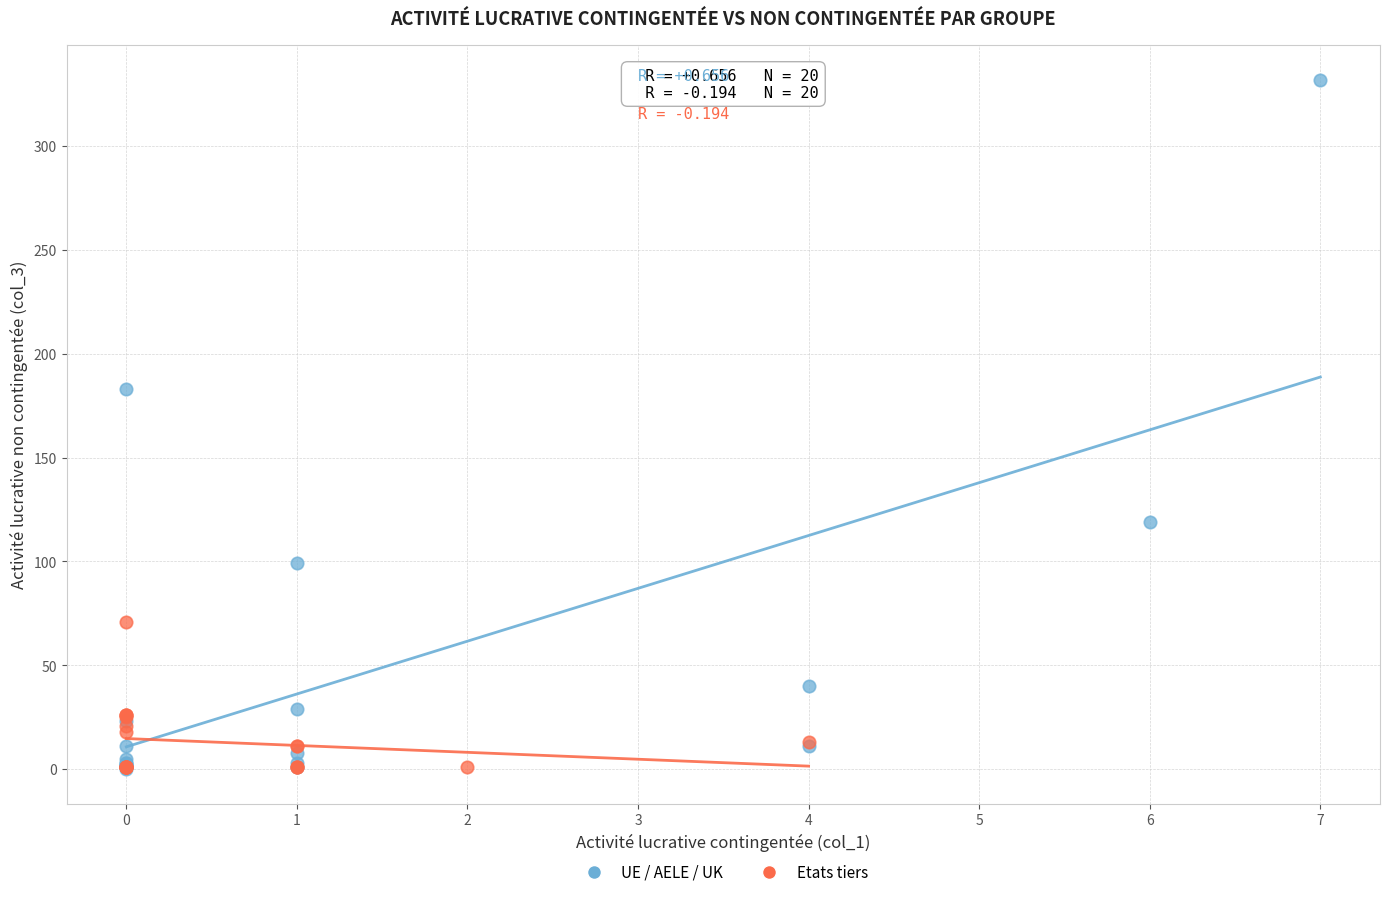

Which series has the widest spread of Y values?

UE / AELE / UK